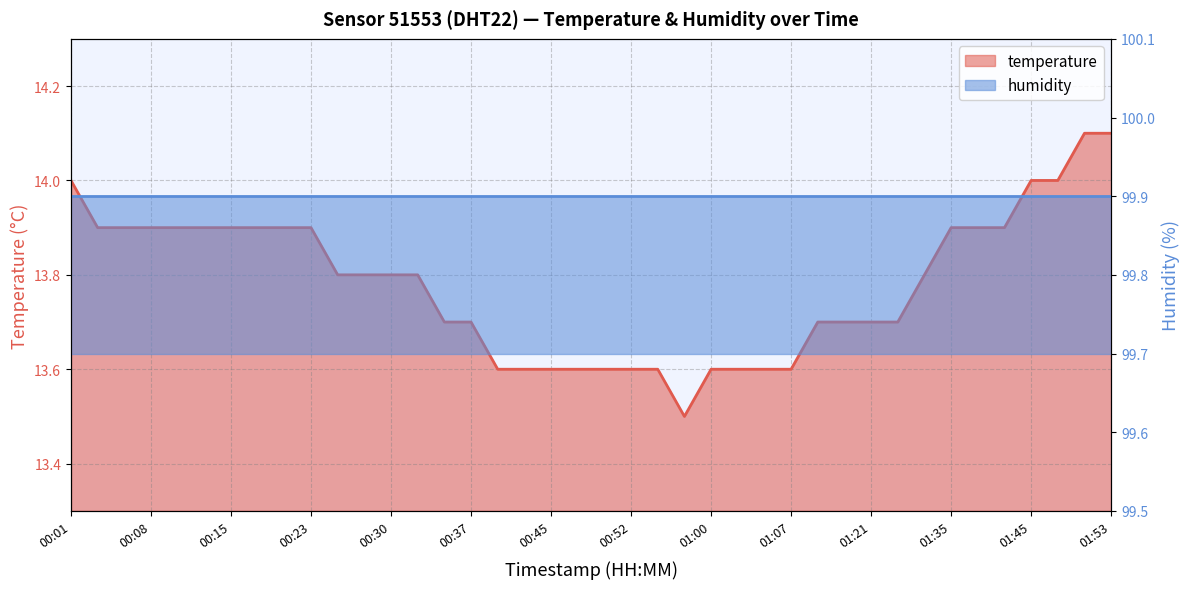

Reading left to right, extract all data points from this chart.

14.0	13.9	13.9	13.9	13.9	13.9	13.9	13.9	13.9	13.9	13.8	13.8	13.8	13.8	13.7	13.7	13.6	13.6	13.6	13.6	13.6	13.6	13.6	13.5	13.6	13.6	13.6	13.6	13.7	13.7	13.7	13.7	13.8	13.9	13.9	13.9	14.0	14.0	14.1	14.1